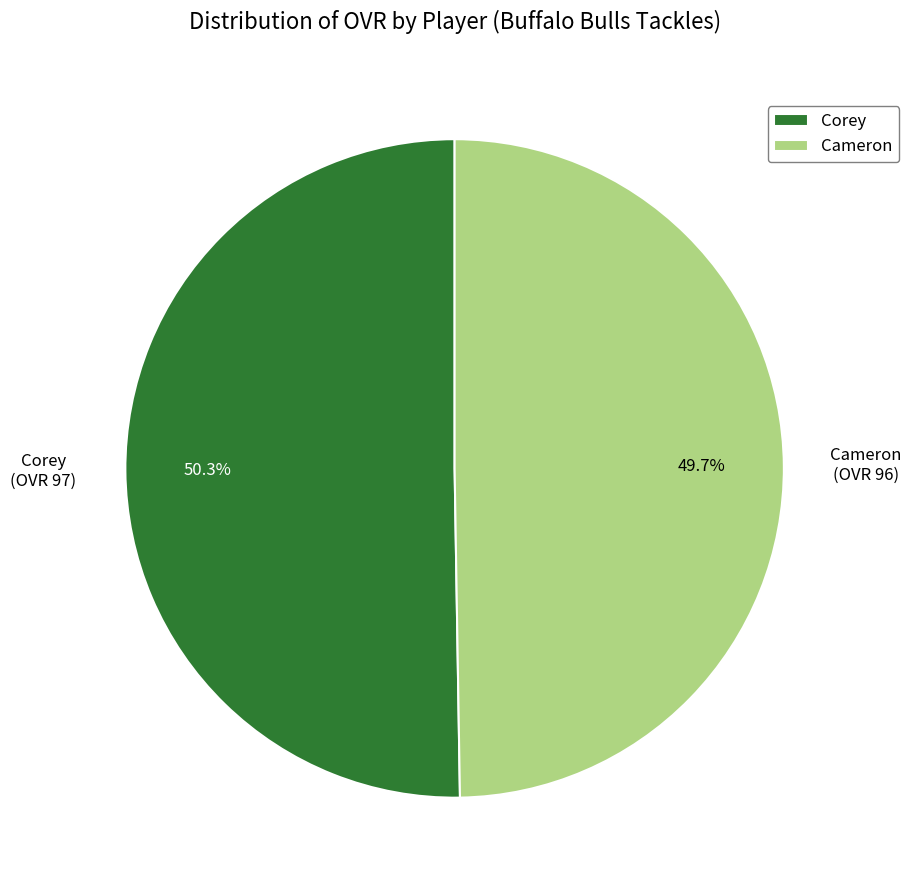

Is there any slice that represents more than half of the pie?

Yes